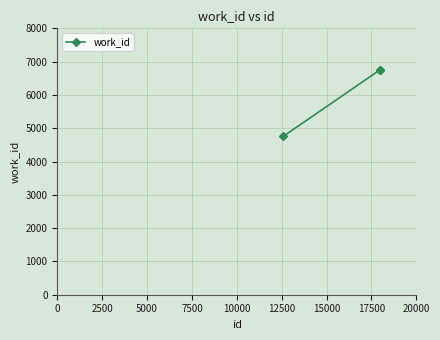

What is the difference between the second highest and minimum values?

1995